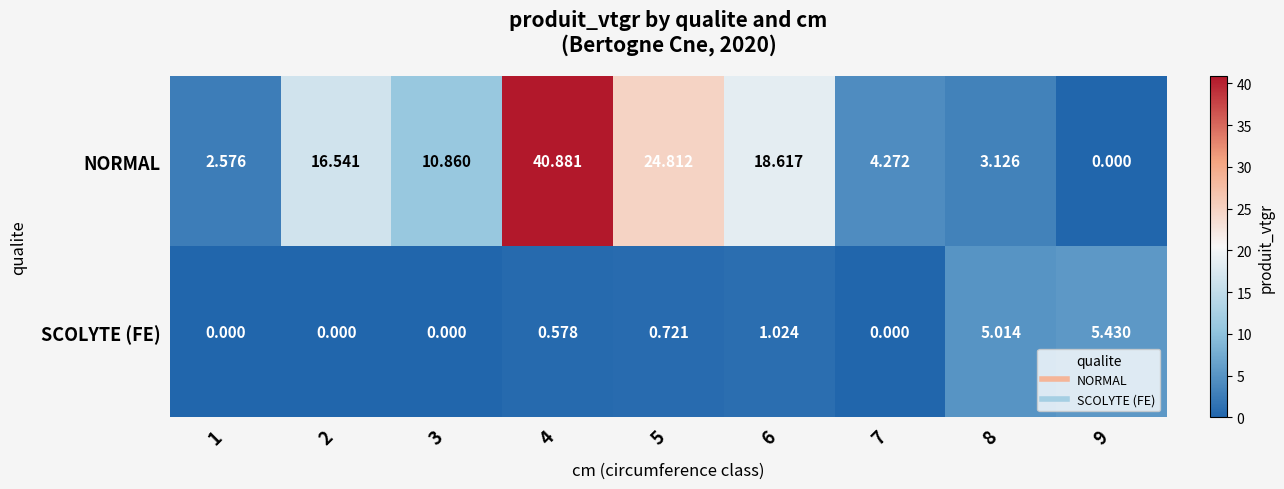

Rank the series by their maximum value, from lowest to highest.

SCOLYTE (FE), NORMAL